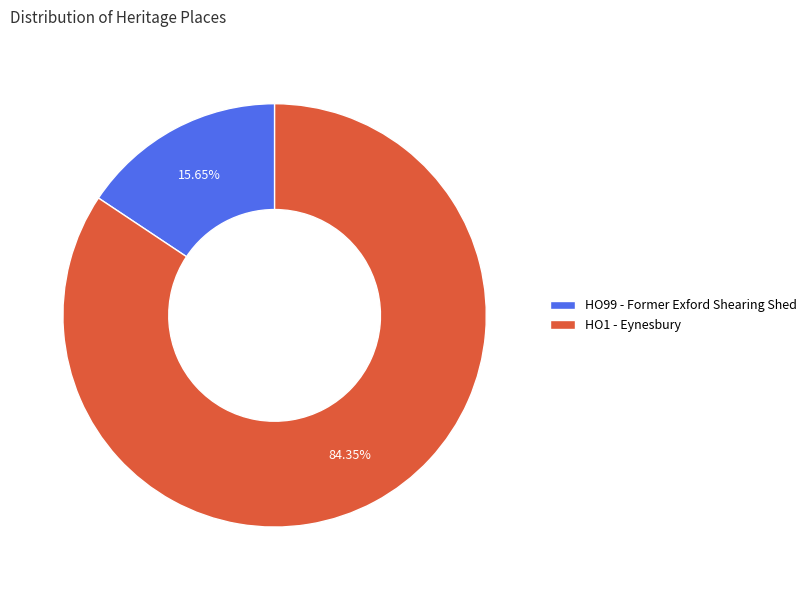

Do HO99 - Former Exford Shearing Shed and HO1 - Eynesbury together represent more than half of the pie?

Yes